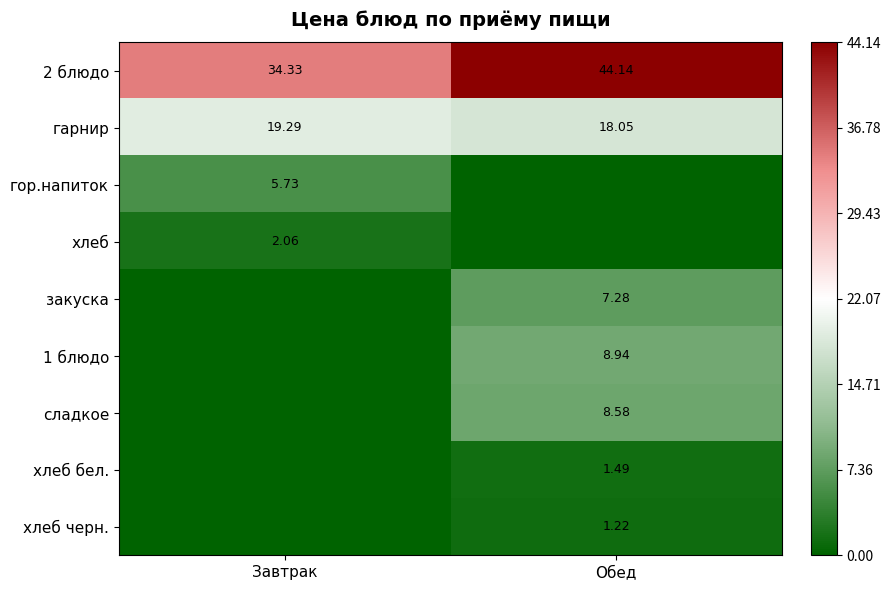

At which label is 2 блюдо closest to 39?

Завтрак